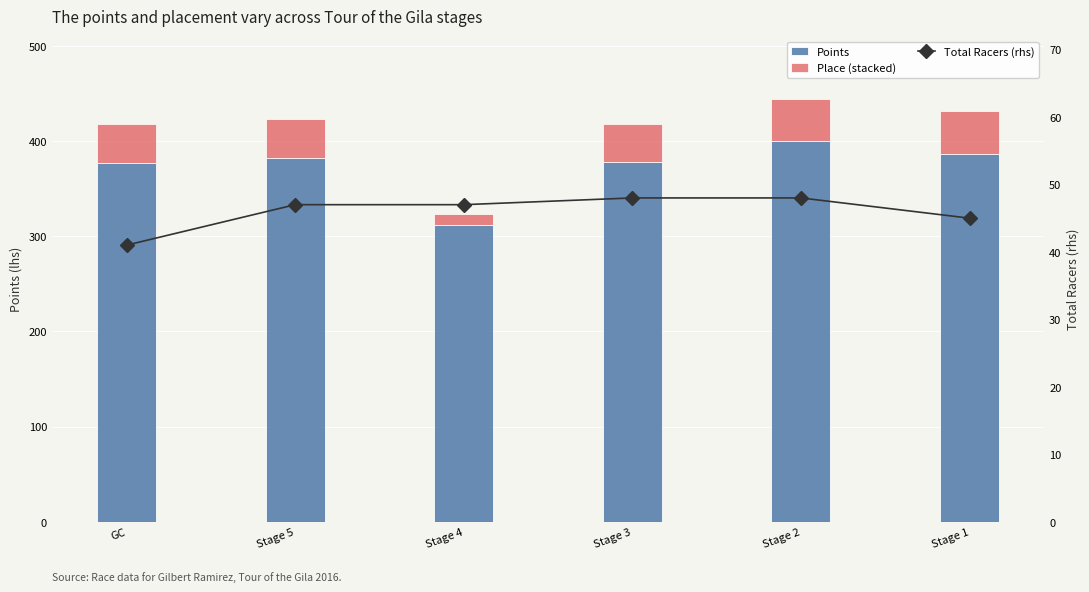

Reading right to left, what are all the values shown in this chart?

Points: Stage 1=386.3	Stage 2=399.8	Stage 3=378.1	Stage 4=311.9	Stage 5=382.1	GC=376.6
Place (stacked): Stage 1=45.0	Stage 2=44.0	Stage 3=40.0	Stage 4=12.0	Stage 5=41.0	GC=41.0
Total Racers (rhs): Stage 1=45.0	Stage 2=48.0	Stage 3=48.0	Stage 4=47.0	Stage 5=47.0	GC=41.0